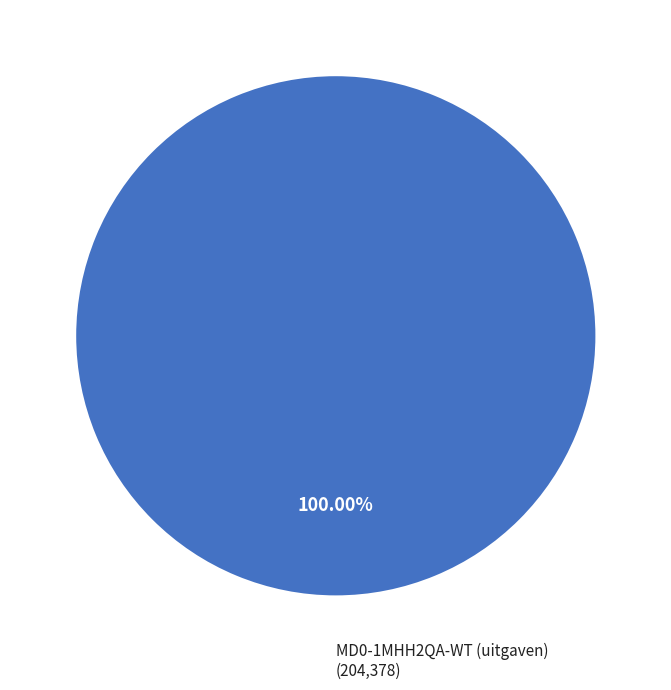

Is MD0-1MHH2QA-WT (uitgaven) the majority of the pie?

Yes